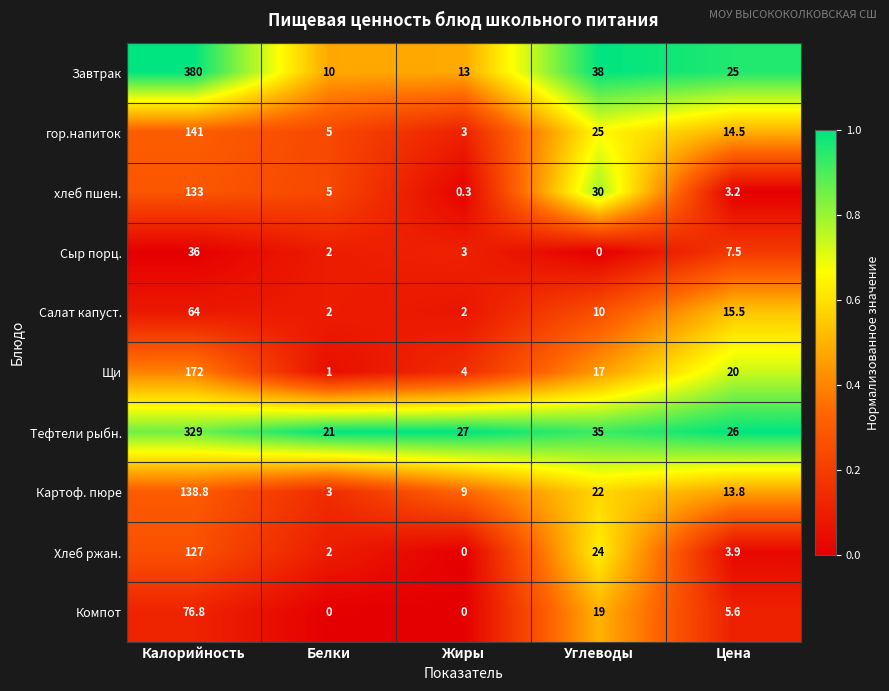

What is the average value of the гор.напиток series?

37.7